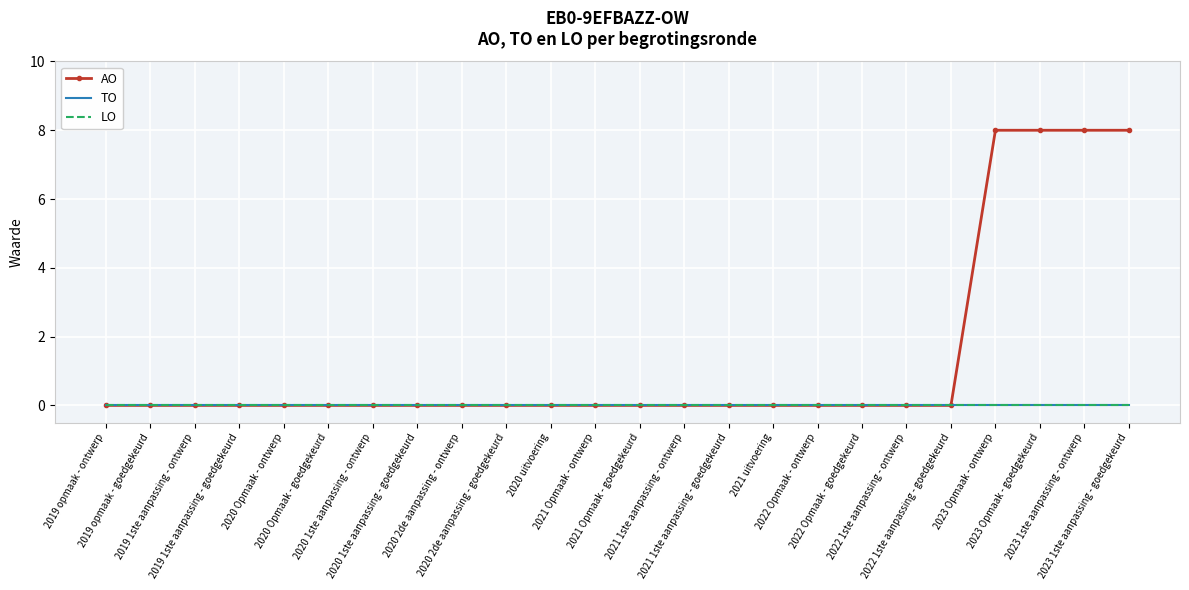

At 2020 2de aanpassing - ontwerp, list the series in order from smallest to largest.

AO, TO, LO